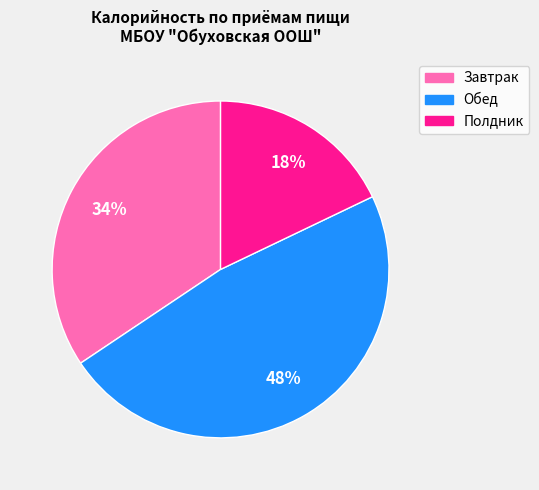

Does any single category account for the majority?

No